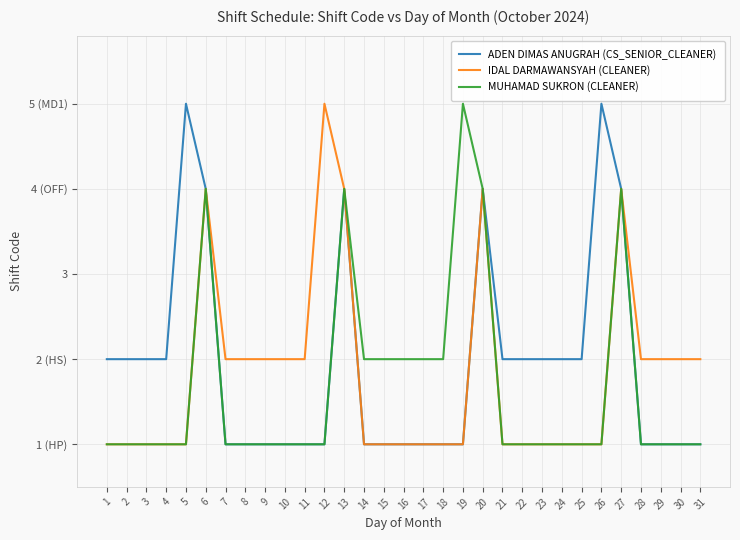

Does the chart display data point markers on the line(s)?

No